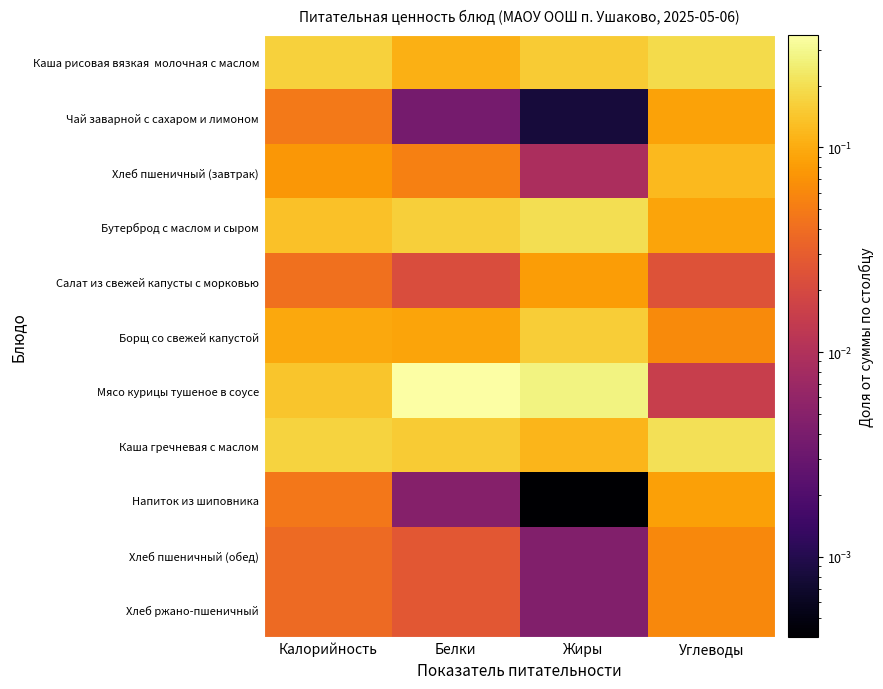

Rank the series by their maximum value, from lowest to highest.

Хлеб пшеничный (обед), Хлеб ржано-пшеничный, Салат из свежей капусты с морковью, Напиток из шиповника, Чай заварной с сахаром и лимоном, Хлеб пшеничный (завтрак), Борщ со свежей капустой, Каша рисовая вязкая молочная с маслом, Бутерброд с маслом и сыром, Каша гречневая с маслом, Мясо курицы тушеное в соусе